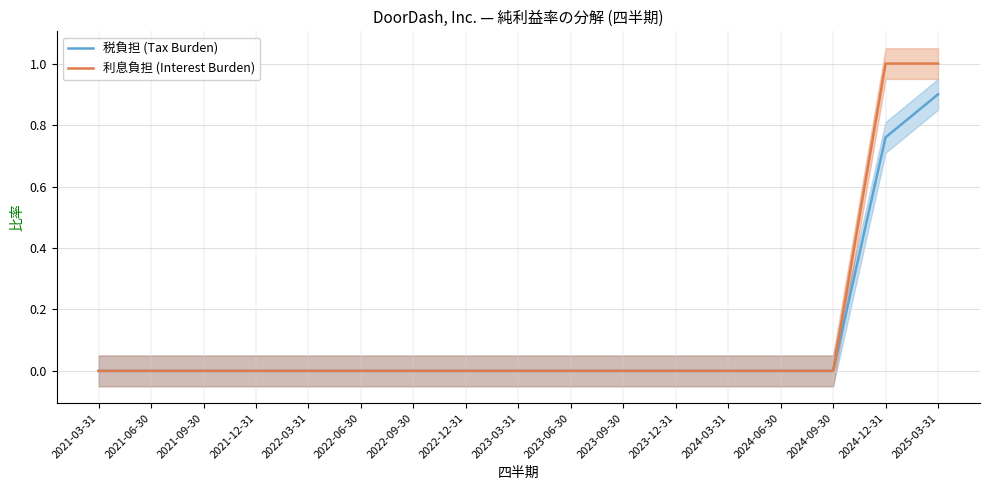

Reading left to right, what are all the values shown in this chart?

税負担 (Tax Burden): 2021-03-31=0.0	2021-06-30=0.0	2021-09-30=0.0	2021-12-31=0.0	2022-03-31=0.0	2022-06-30=0.0	2022-09-30=0.0	2022-12-31=0.0	2023-03-31=0.0	2023-06-30=0.0	2023-09-30=0.0	2023-12-31=0.0	2024-03-31=0.0	2024-06-30=0.0	2024-09-30=0.0	2024-12-31=0.8	2025-03-31=0.9
利息負担 (Interest Burden): 2021-03-31=0.0	2021-06-30=0.0	2021-09-30=0.0	2021-12-31=0.0	2022-03-31=0.0	2022-06-30=0.0	2022-09-30=0.0	2022-12-31=0.0	2023-03-31=0.0	2023-06-30=0.0	2023-09-30=0.0	2023-12-31=0.0	2024-03-31=0.0	2024-06-30=0.0	2024-09-30=0.0	2024-12-31=1.0	2025-03-31=1.0